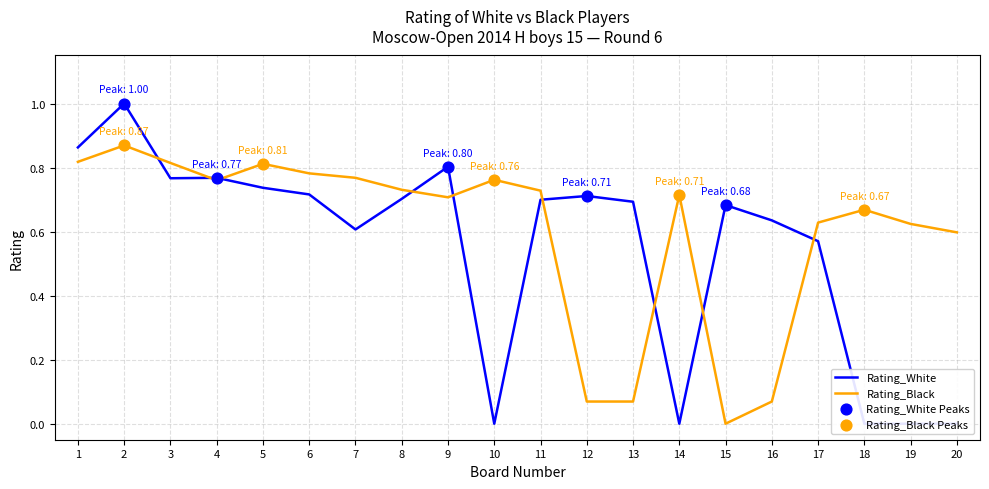

Which series reaches the minimum Y coordinate?

Rating_White